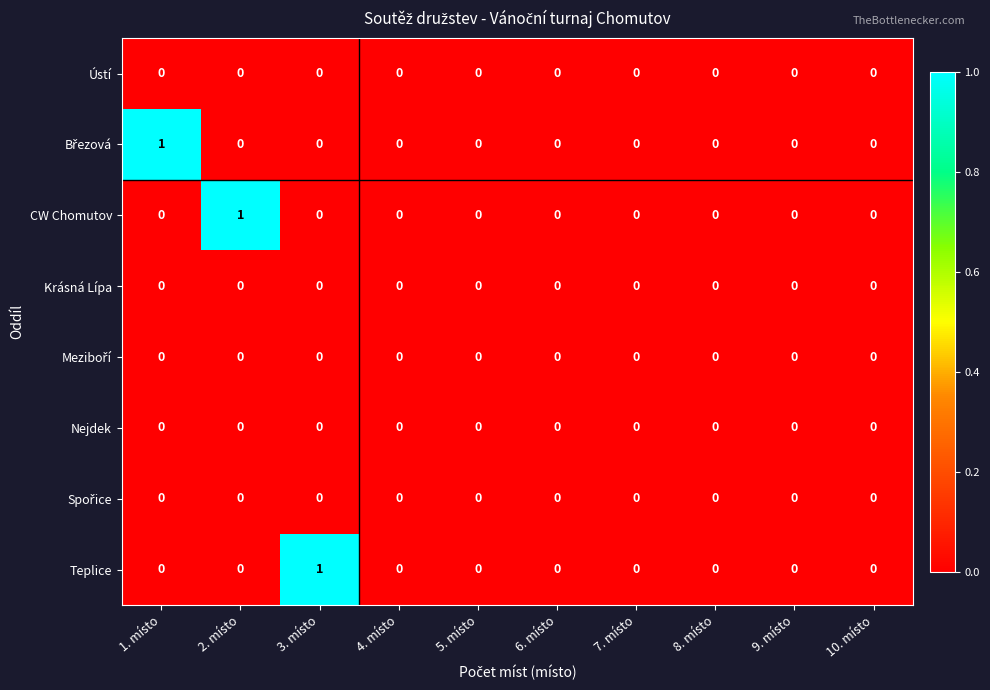

True or false: Ústí has a value of 0 at 1. místo.

True